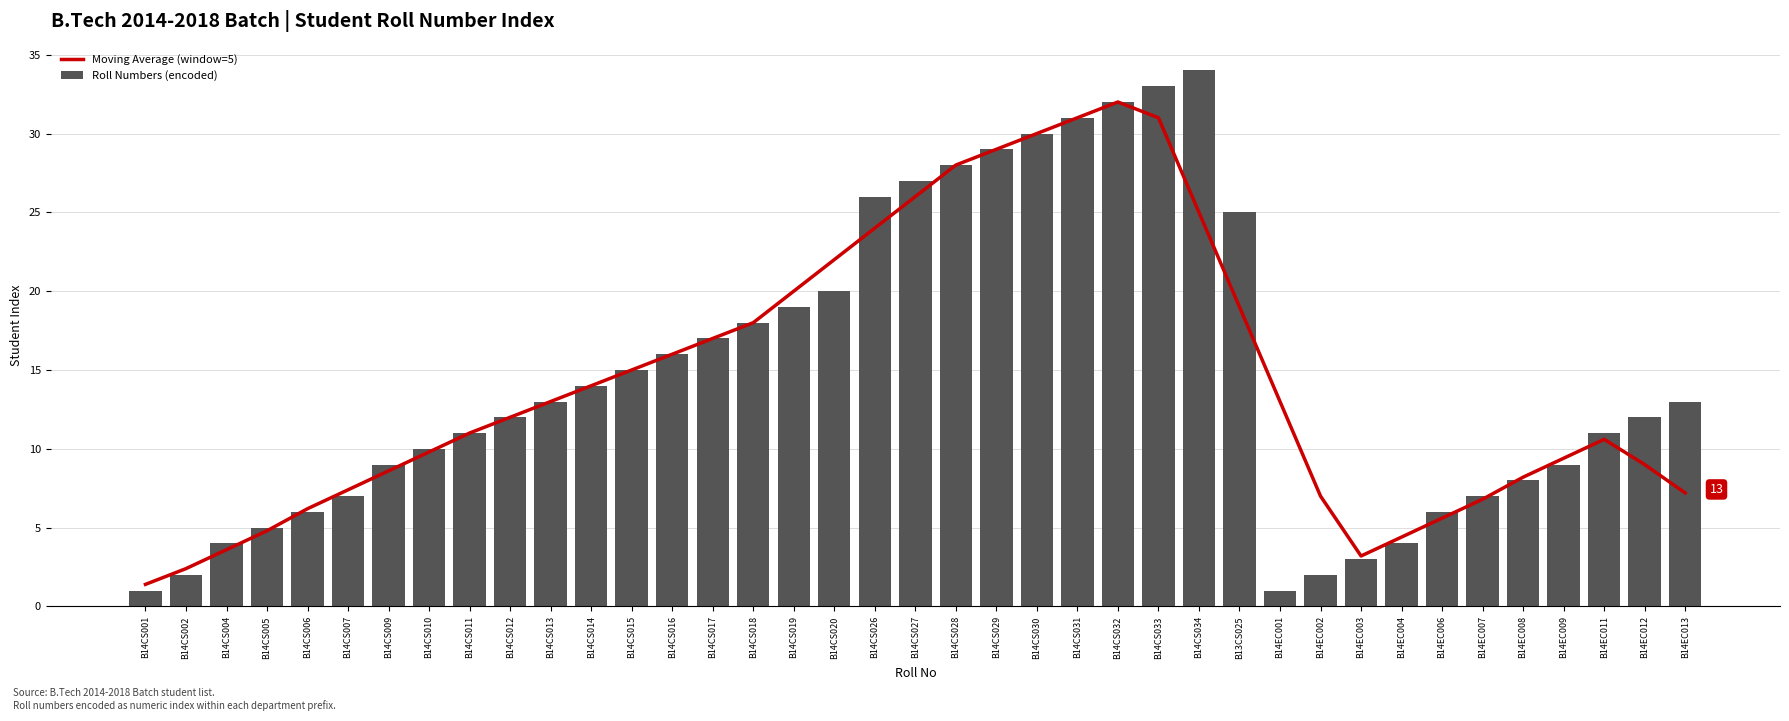

Rank the series by their average value, from highest to lowest.

Roll Numbers (encoded), Moving Average (window=5)